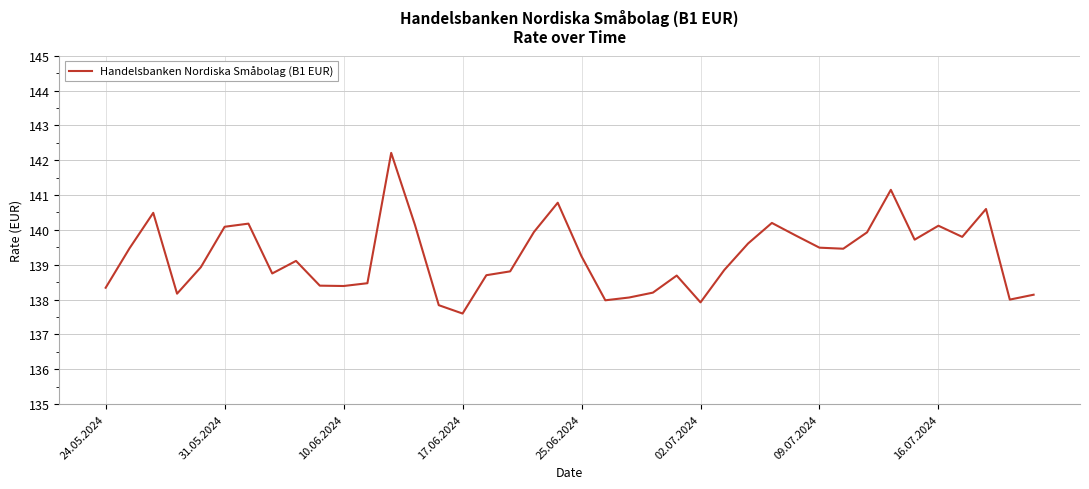

Does the chart have visible grid lines?

Yes